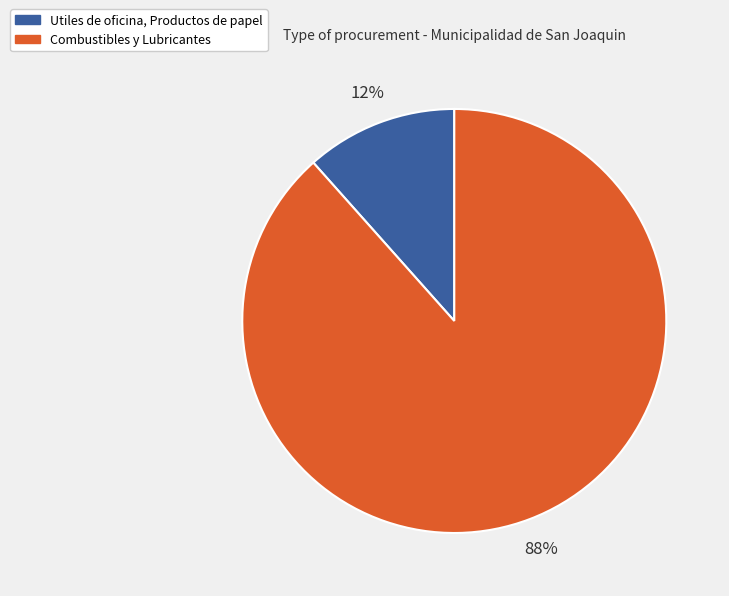

To the nearest percent, what percentage of the pie is Combustibles y Lubricantes?

88%